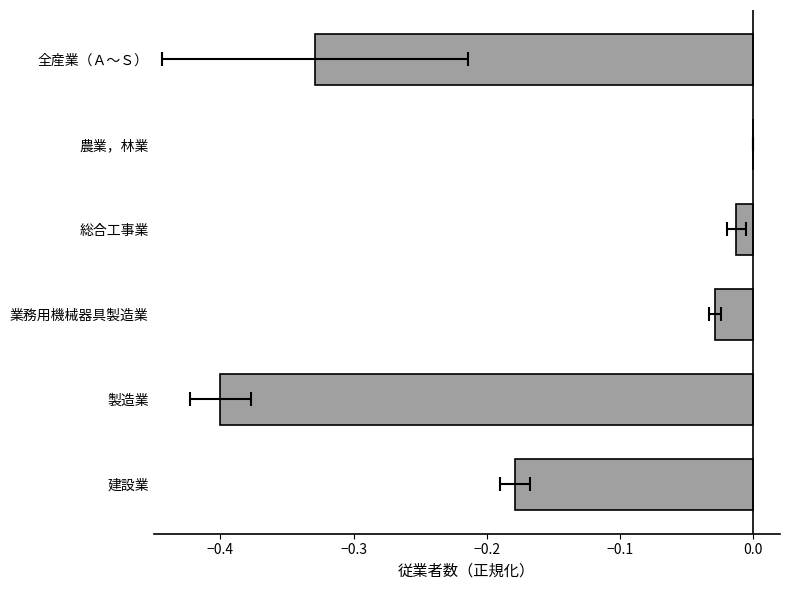

How many bars are there in total?

6